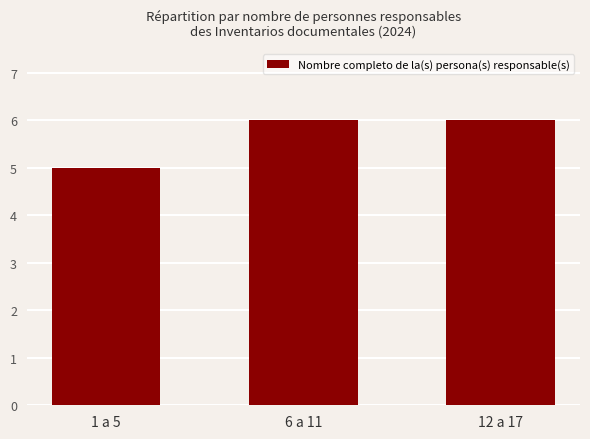

Count the number of categories in the chart.

3